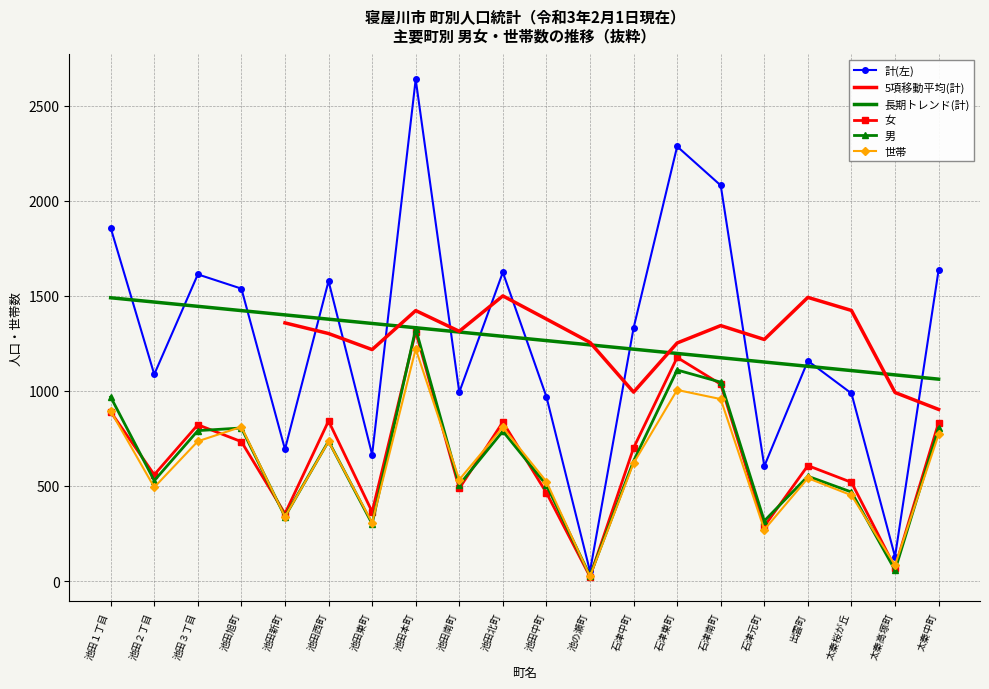

At which category is the sum across all series the highest?

池田本町